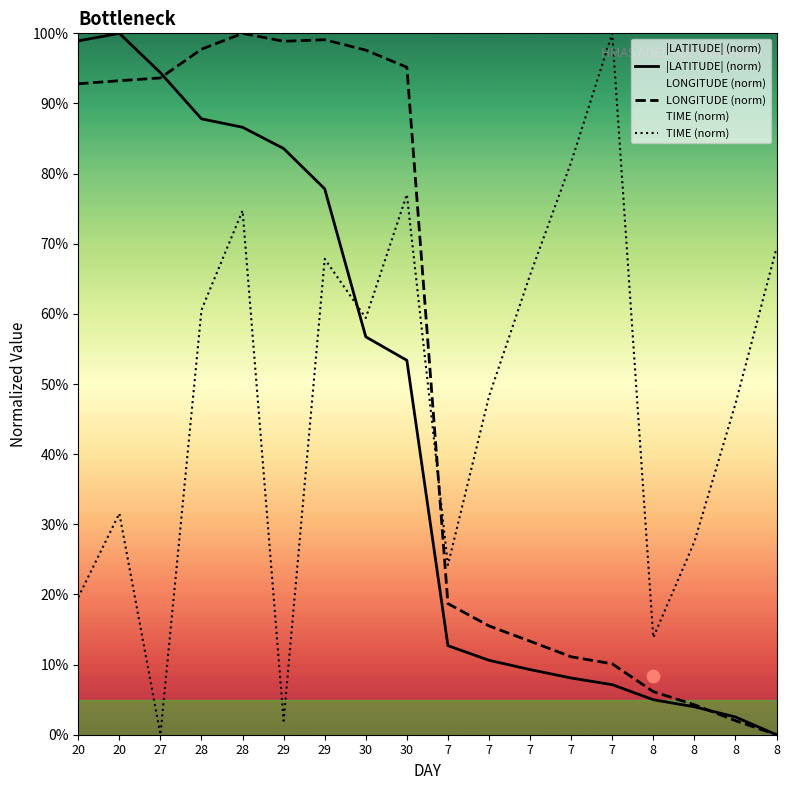

At how many categories does at least one series exceed 30?

15